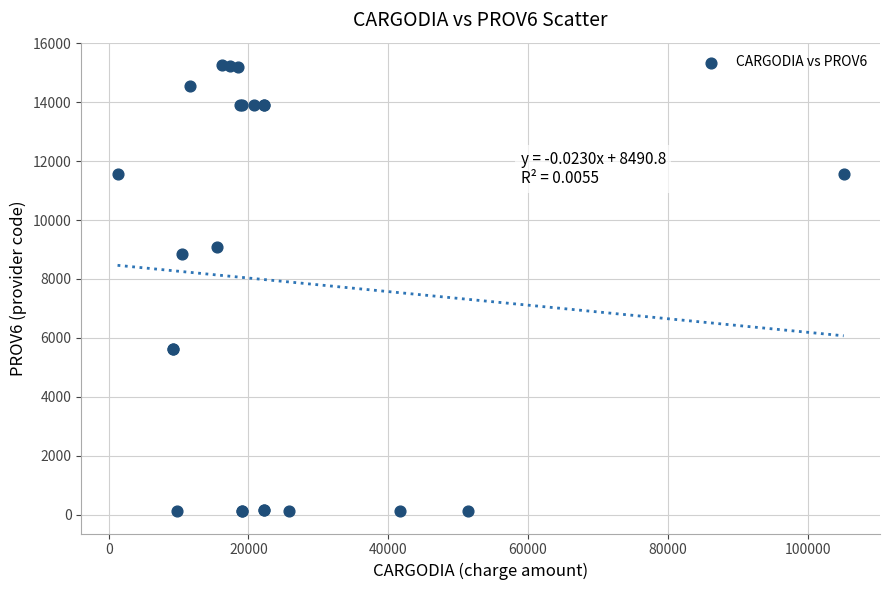

What Y value in the scatter plot is closest to 7689?

8848